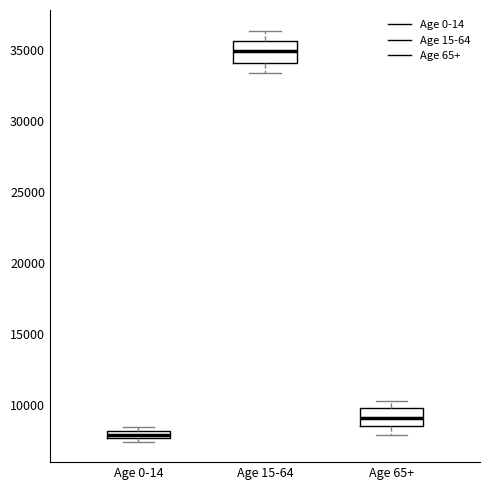

Which box's median line is the highest?

Age 15-64